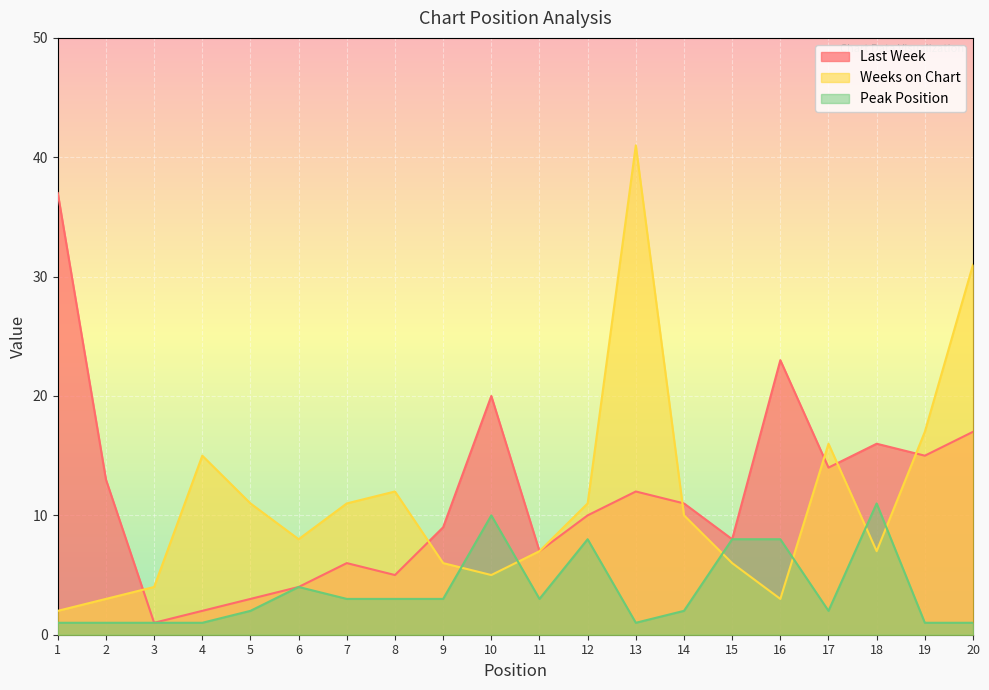

What is the sum of the Last Week values at 3 and 6?

5